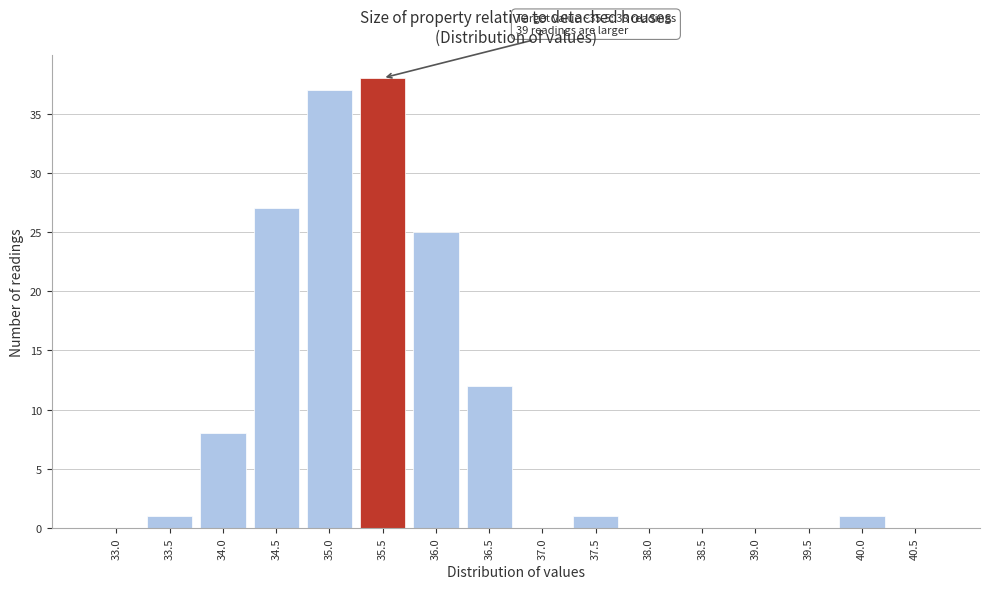

Reading left to right, extract all data points from this chart.

33.0=0	33.5=1	34.0=8	34.5=27	35.0=37	35.5=38	36.0=25	36.5=12	37.0=0	37.5=1	38.0=0	38.5=0	39.0=0	39.5=0	40.0=1	40.5=0